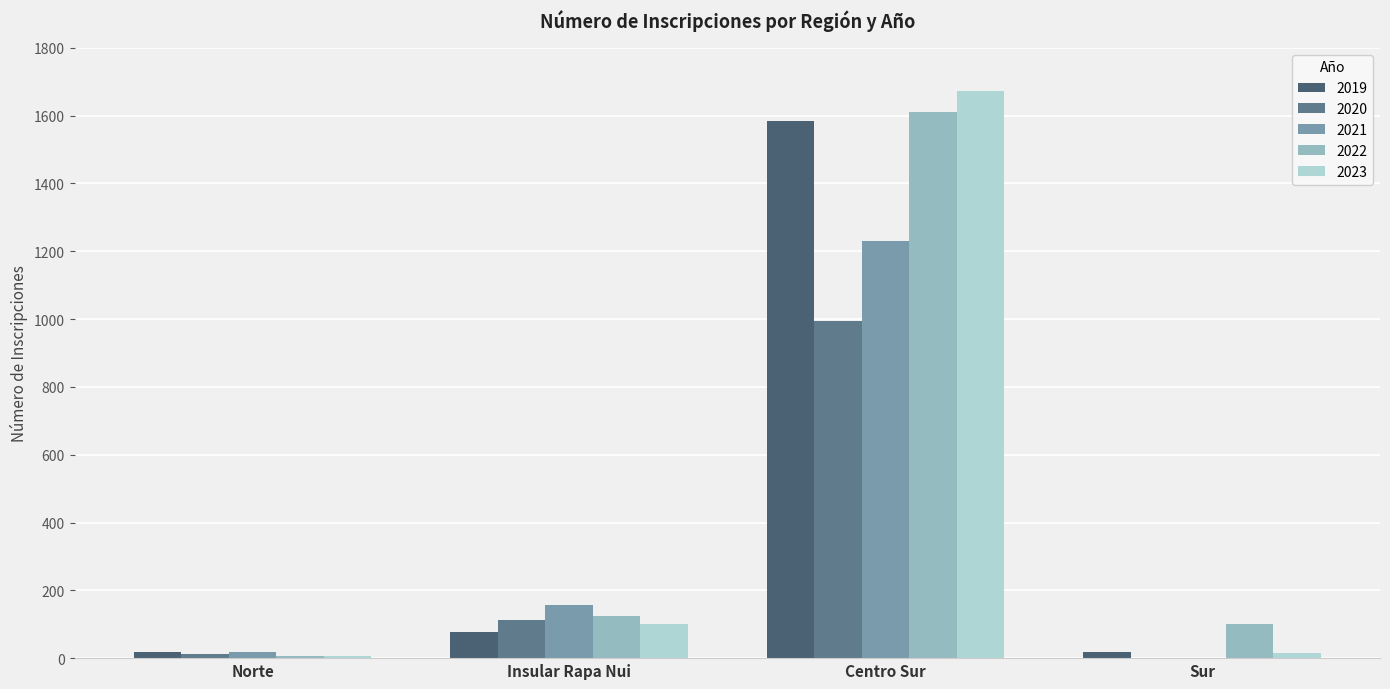

At which category does the chart reach its peak across all series?

Centro Sur